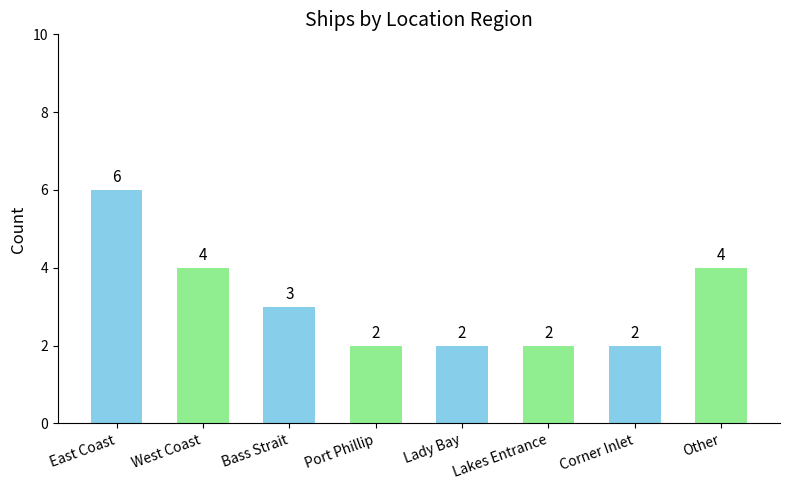

What is the sum of all values?

25